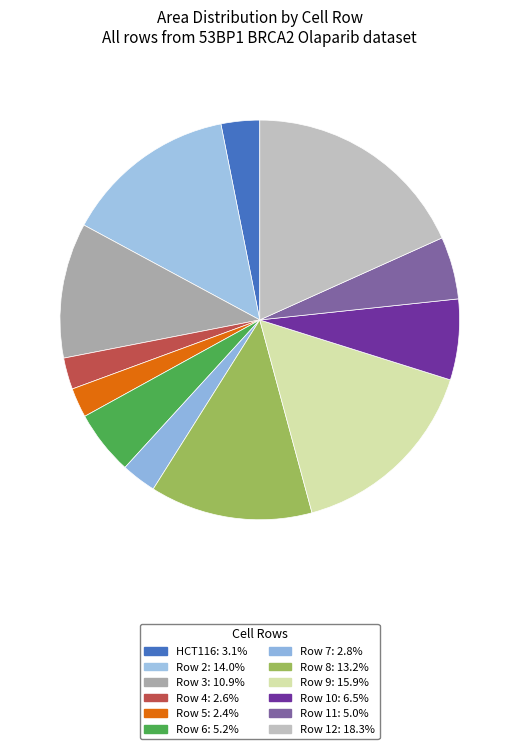

To the nearest percent, what is the combined percentage of Row 5 and Row 6?

8%